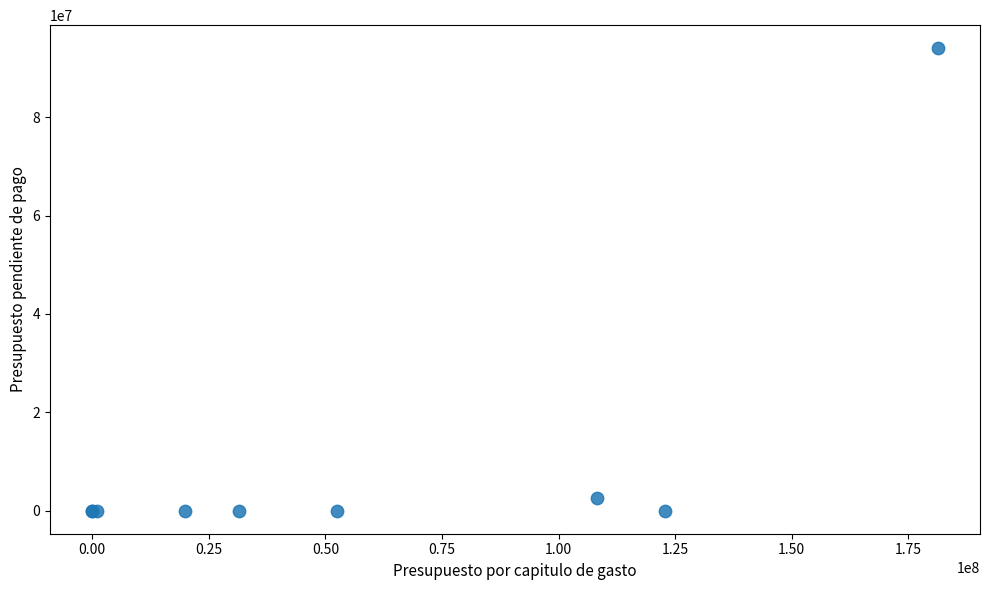

What Y value in the scatter plot is closest to 47025765?

2541592.2